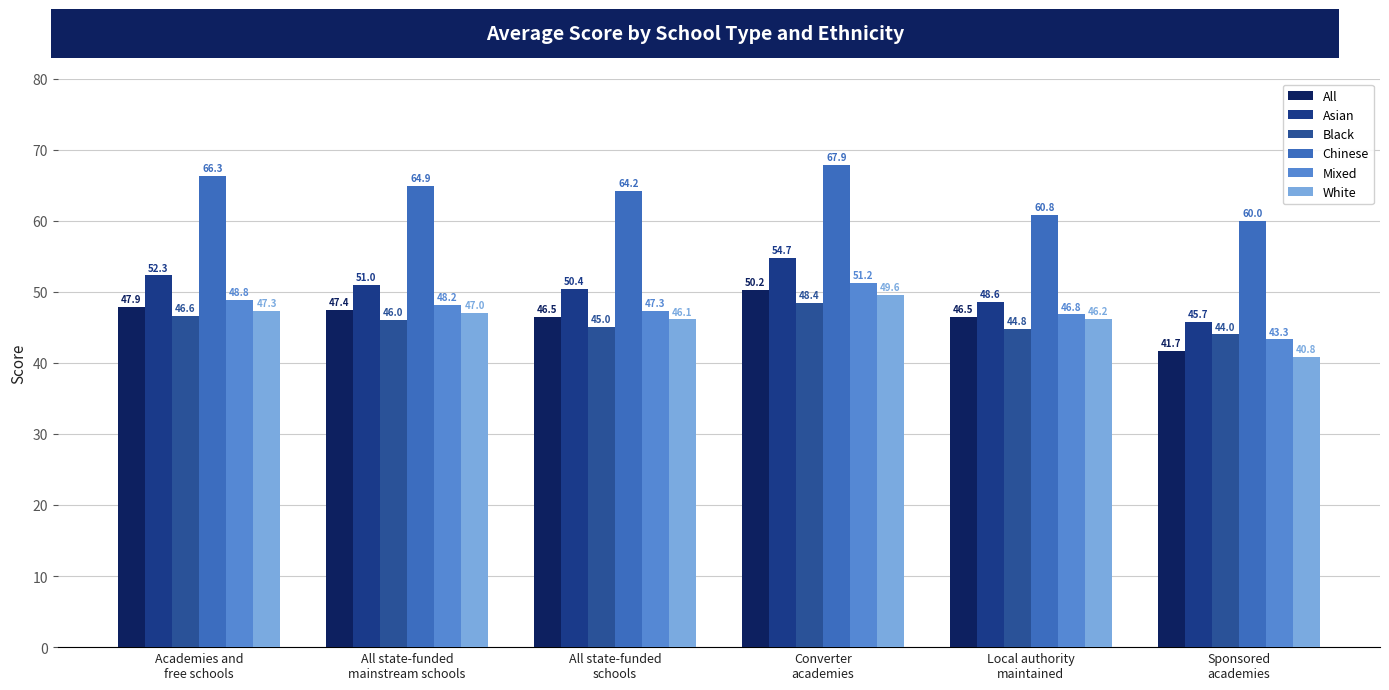

How many data points does each series have?

6